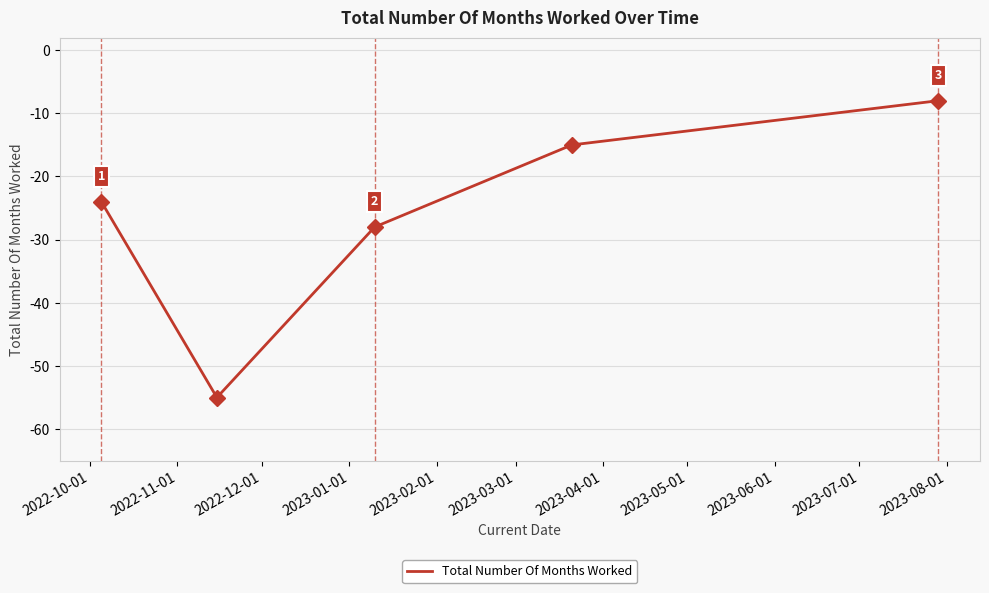

What is the maximum value shown in the chart?

-8